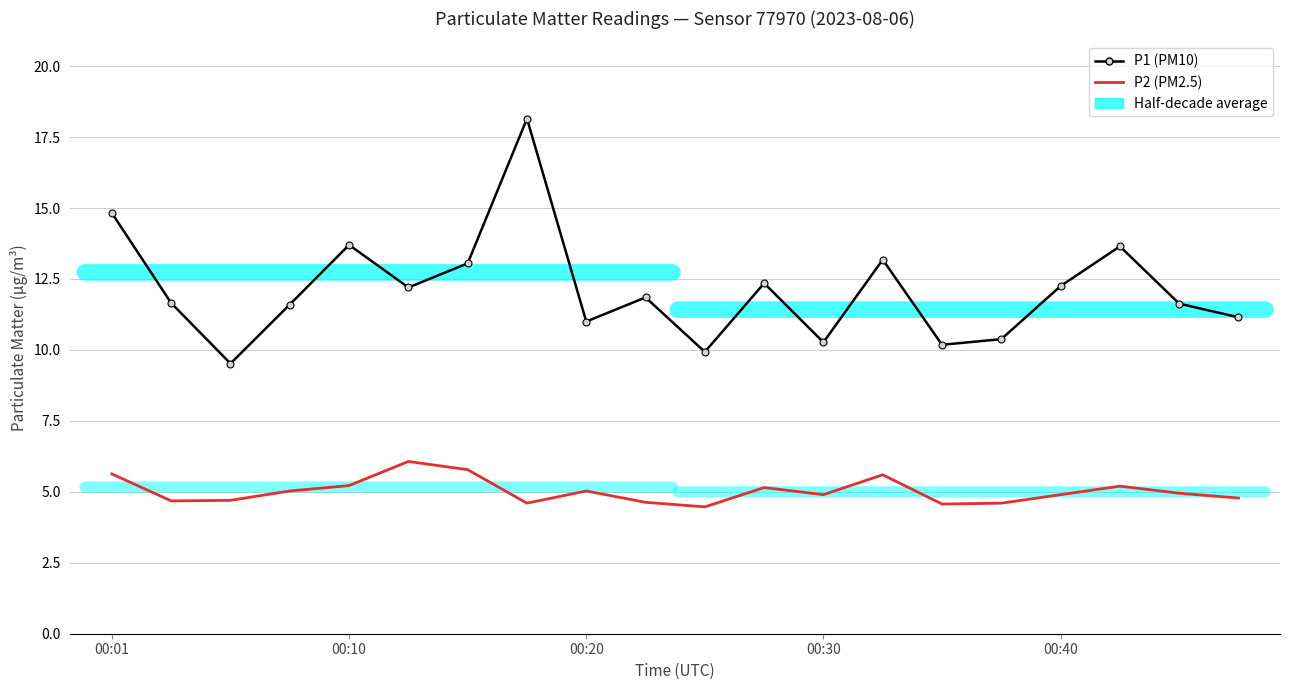

True or false: P2 (PM2.5) and P1 (PM10) cross at least once.

False